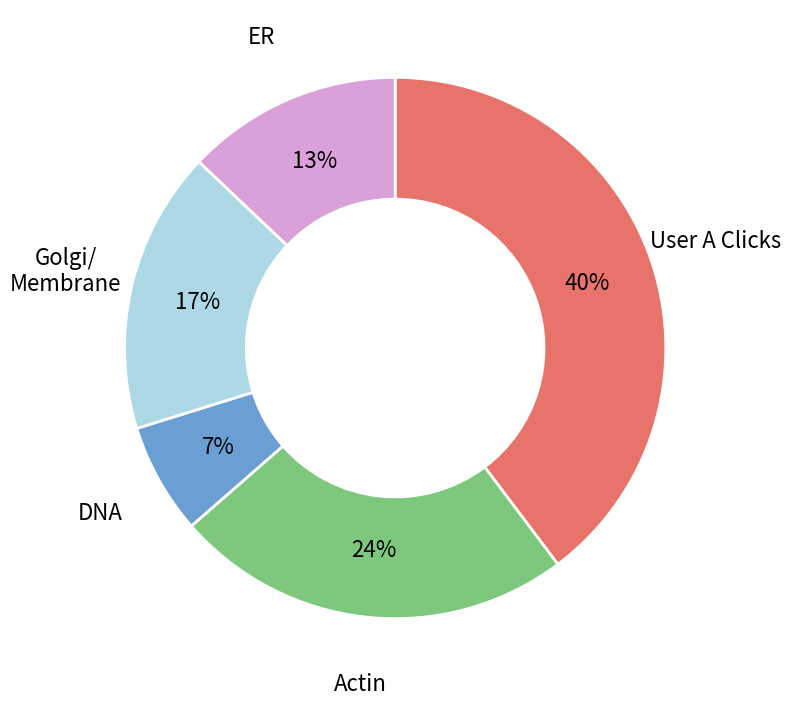

Does any single category account for the majority?

No